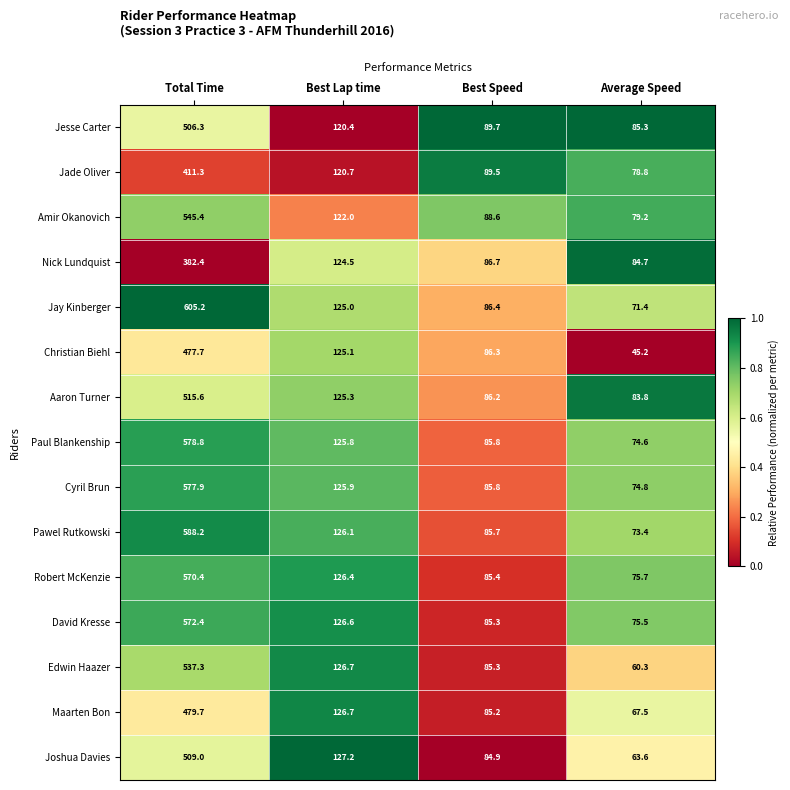

Rank the series by their maximum value, from highest to lowest.

Jay Kinberger, Pawel Rutkowski, Paul Blankenship, Cyril Brun, David Kresse, Robert McKenzie, Amir Okanovich, Edwin Haazer, Aaron Turner, Joshua Davies, Jesse Carter, Maarten Bon, Christian Biehl, Jade Oliver, Nick Lundquist